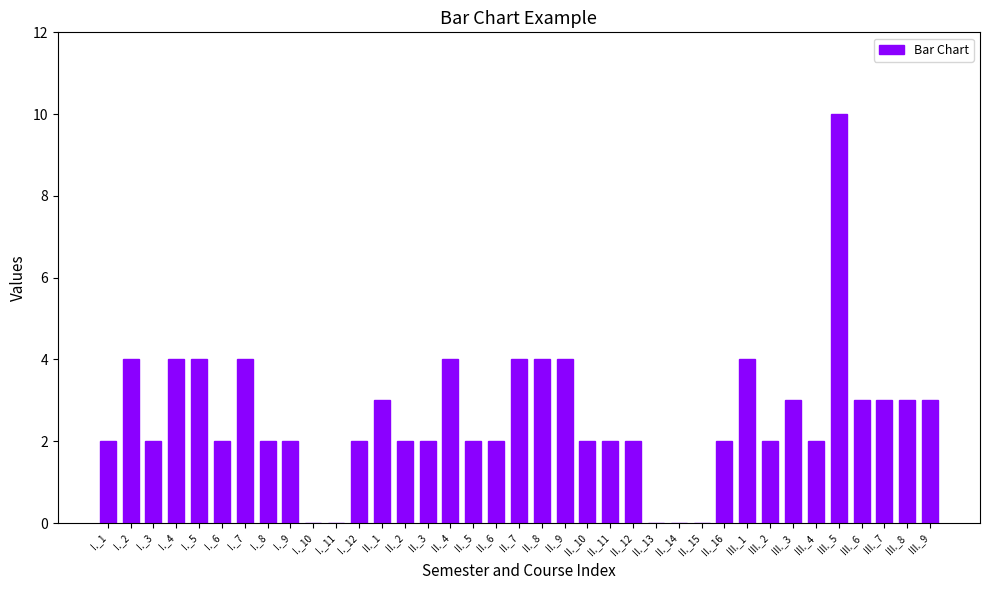

How many categories are shown in the chart?

37